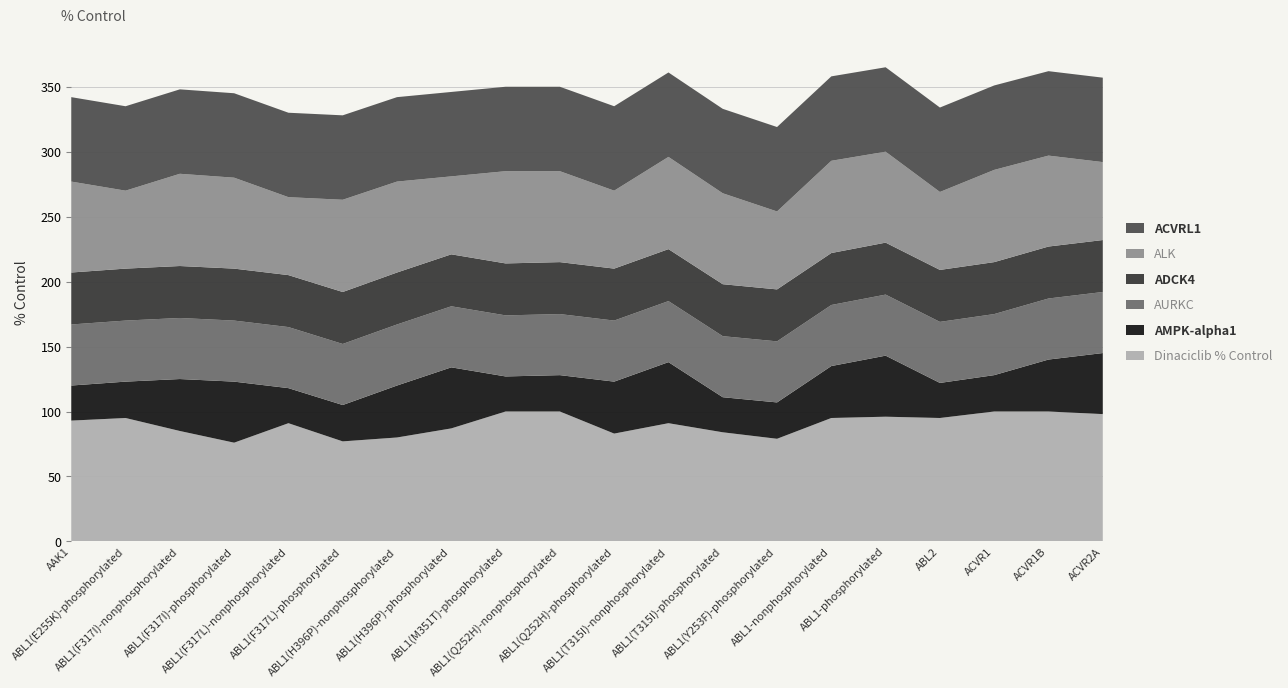

Reading right to left, what are all the values shown in this chart?

Dinaciclib % Control: 98	100	100	95	96	95	79	84	91	83	100	100	87	80	77	91	76	85	95	93
AMPK-alpha1: 47	40	28	27	47	40	28	27	47	40	28	27	47	40	28	27	47	40	28	27
AURKC: 47	47	47	47	47	47	47	47	47	47	47	47	47	47	47	47	47	47	47	47
ADCK4: 40	40	40	40	40	40	40	40	40	40	40	40	40	40	40	40	40	40	40	40
ALK: 60	70	71	60	70	71	60	70	71	60	70	71	60	70	71	60	70	71	60	70
ACVRL1: 65	65	65	65	65	65	65	65	65	65	65	65	65	65	65	65	65	65	65	65